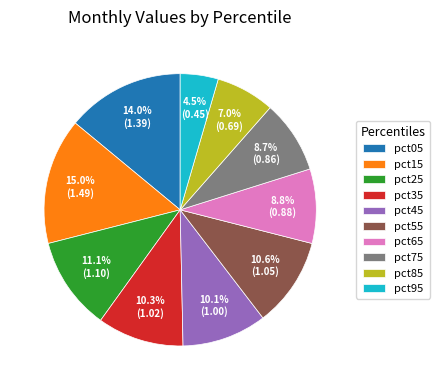

True or false: pct85 accounts for 7% of the total.

True